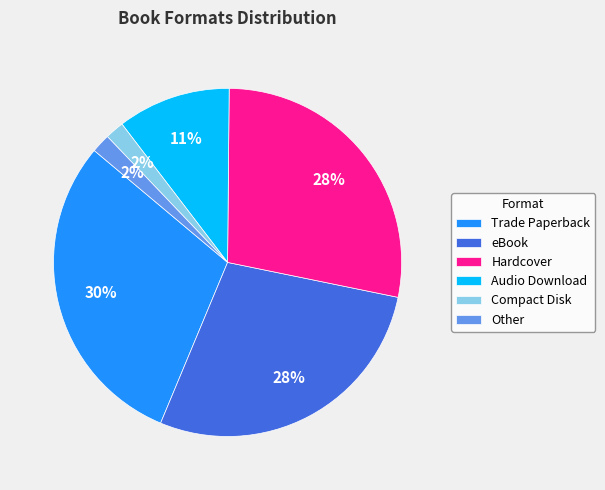

Do eBook and Audio Download together represent more than half of the pie?

No